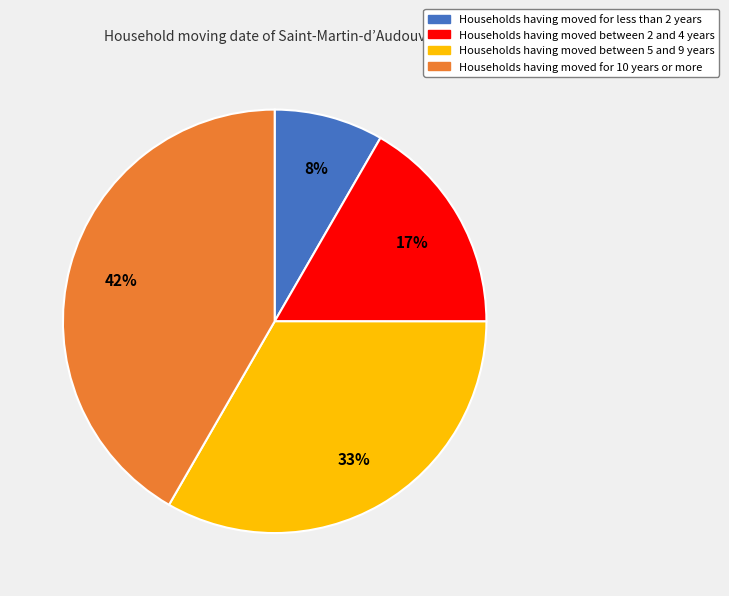

To the nearest percent, what is the average slice percentage?

25%